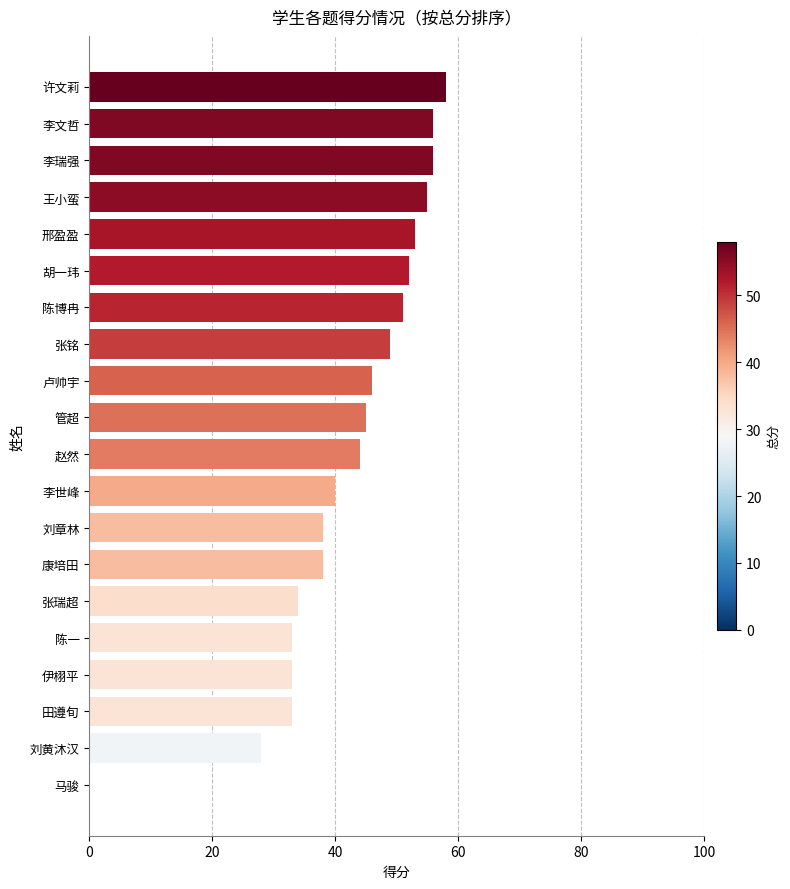

Between 张铭 and 张瑞超, which is larger?

张铭